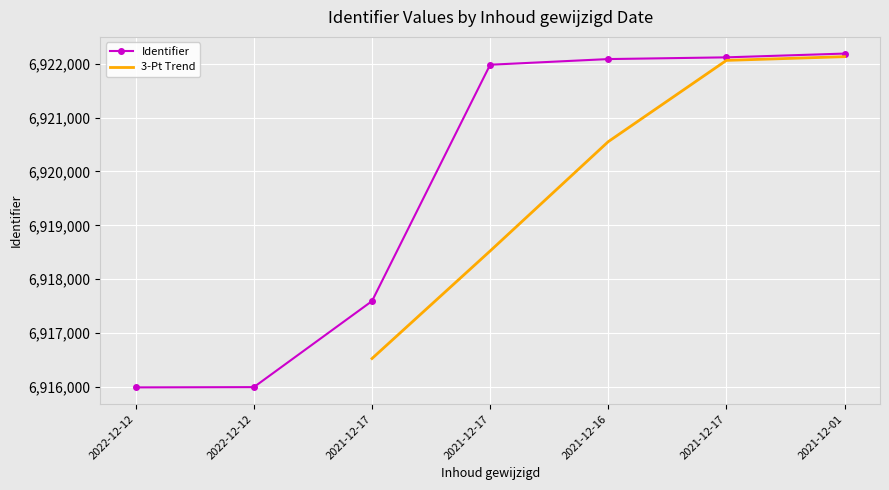

Rank the categories by value from highest to lowest.

2021-12-01, 2021-12-17, 2021-12-16, 2021-12-17, 2021-12-17, 2022-12-12, 2022-12-12